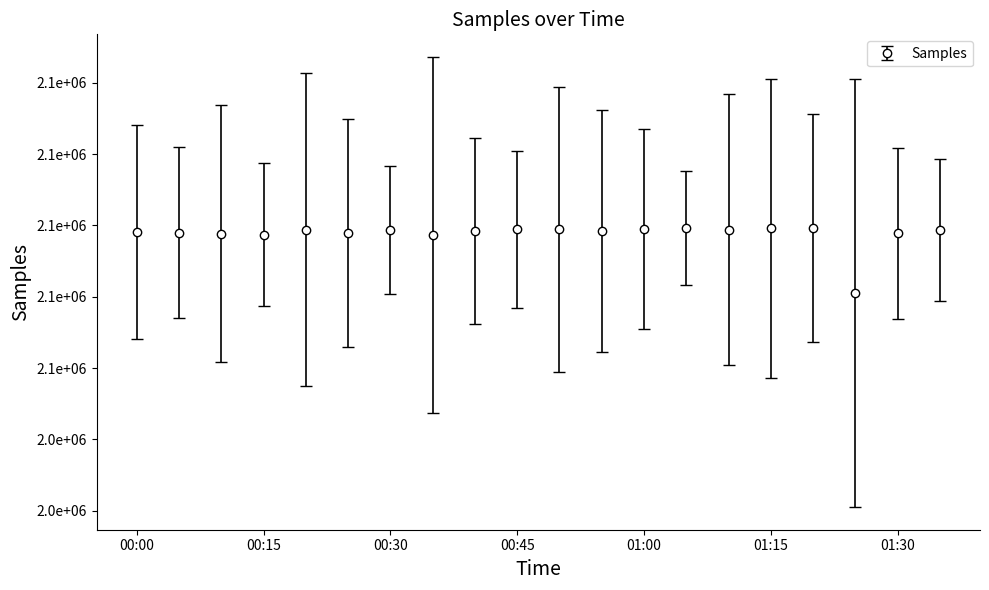

Reading left to right, list all the values displayed in this chart.

2079094	2078964	2078852	2078713	2079411	2078981	2079342	2078647	2079236	2079487	2079465	2079190	2079534	2079636	2079384	2079610	2079643	2070477	2078914	2079372